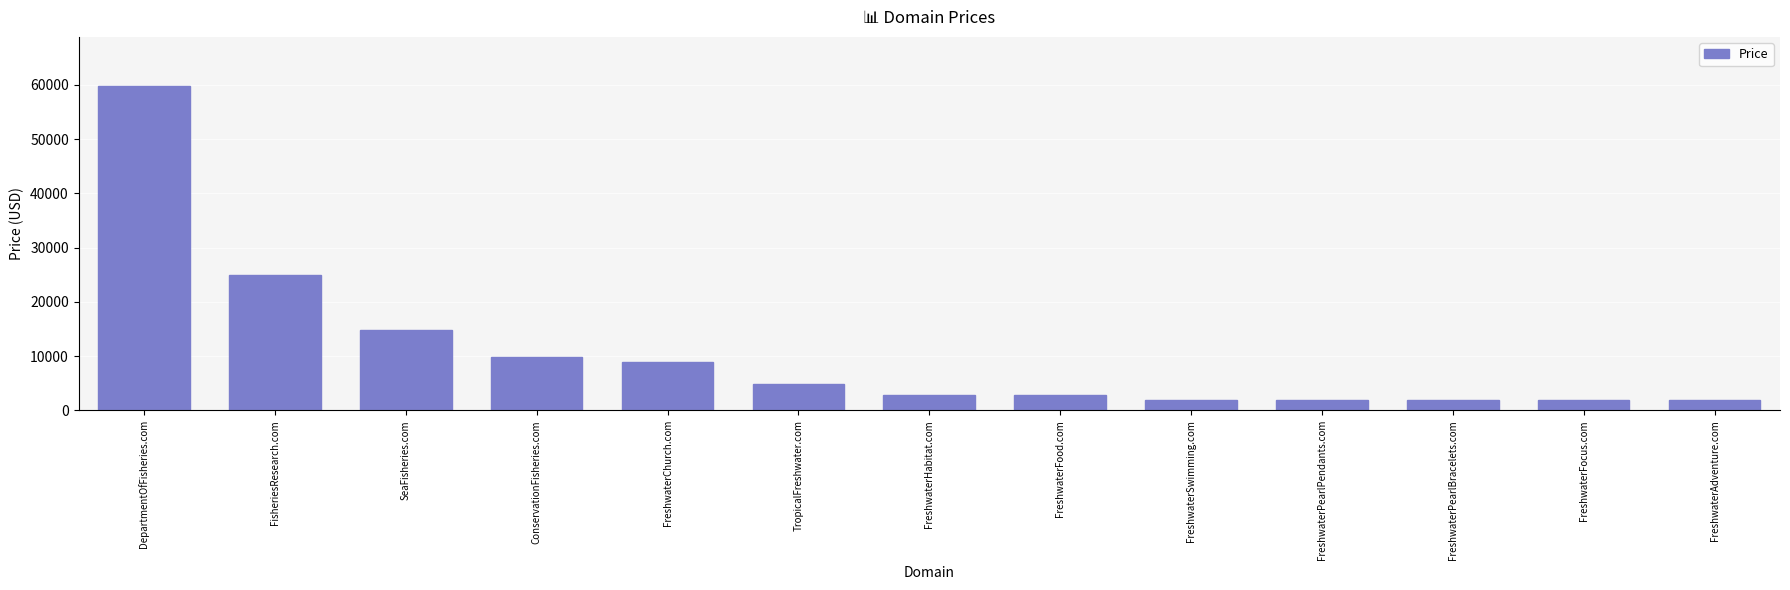

Reading left to right, list all the values displayed in this chart.

DepartmentOfFisheries.com=59888	FisheriesResearch.com=24888	SeaFisheries.com=14888	ConservationFisheries.com=9888	FreshwaterChurch.com=8888	TropicalFreshwater.com=4888	FreshwaterHabitat.com=2888	FreshwaterFood.com=2888	FreshwaterSwimming.com=1888	FreshwaterPearlPendants.com=1888	FreshwaterPearlBracelets.com=1888	FreshwaterFocus.com=1888	FreshwaterAdventure.com=1888